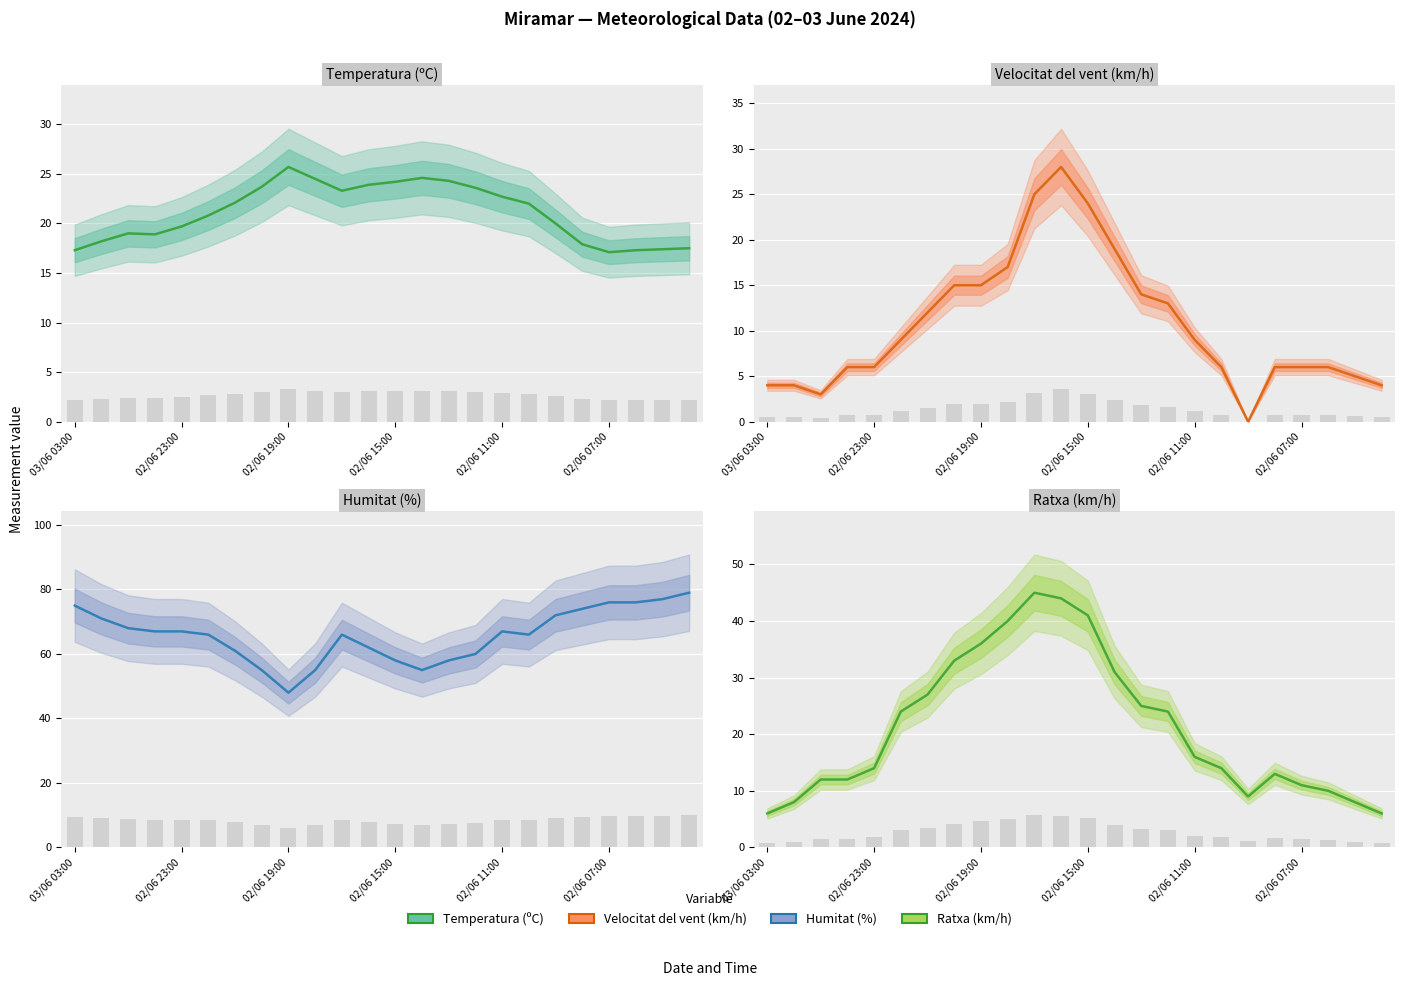

What is the label of the 24th bar from the right?

03/06 03:00